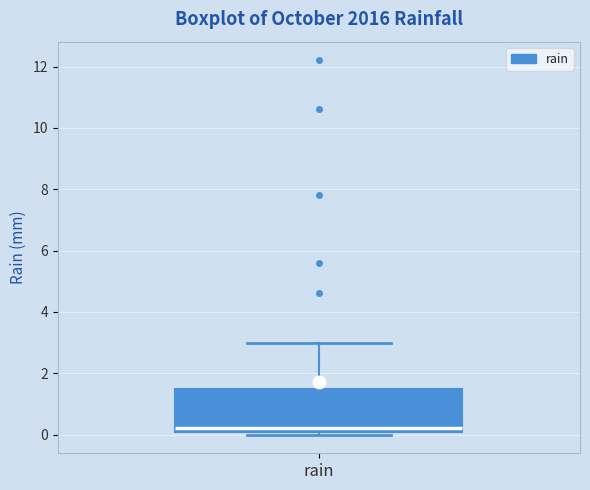

Where is the lower edge of the box for rain on the y-axis? The values are not printed on the chart, so give them approximately, as read against the axis.

0.2